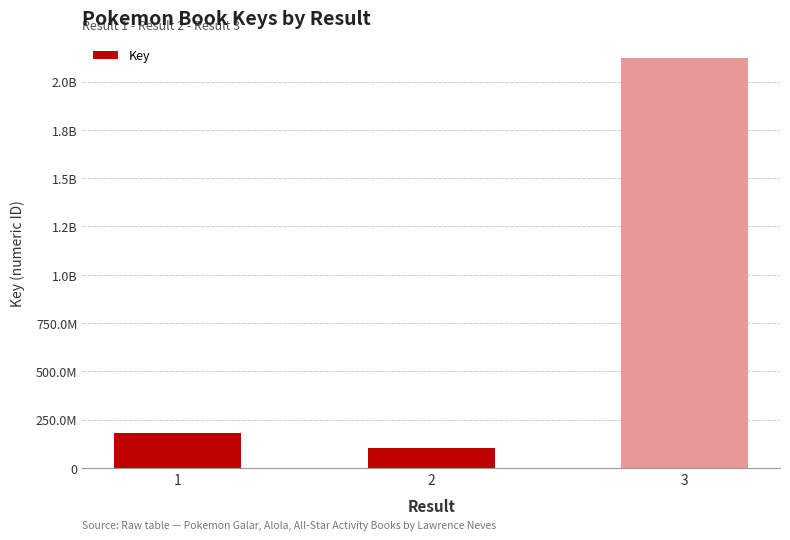

Reading left to right, list all the values displayed in this chart.

1=178650816	2=100303394	3=2119684925